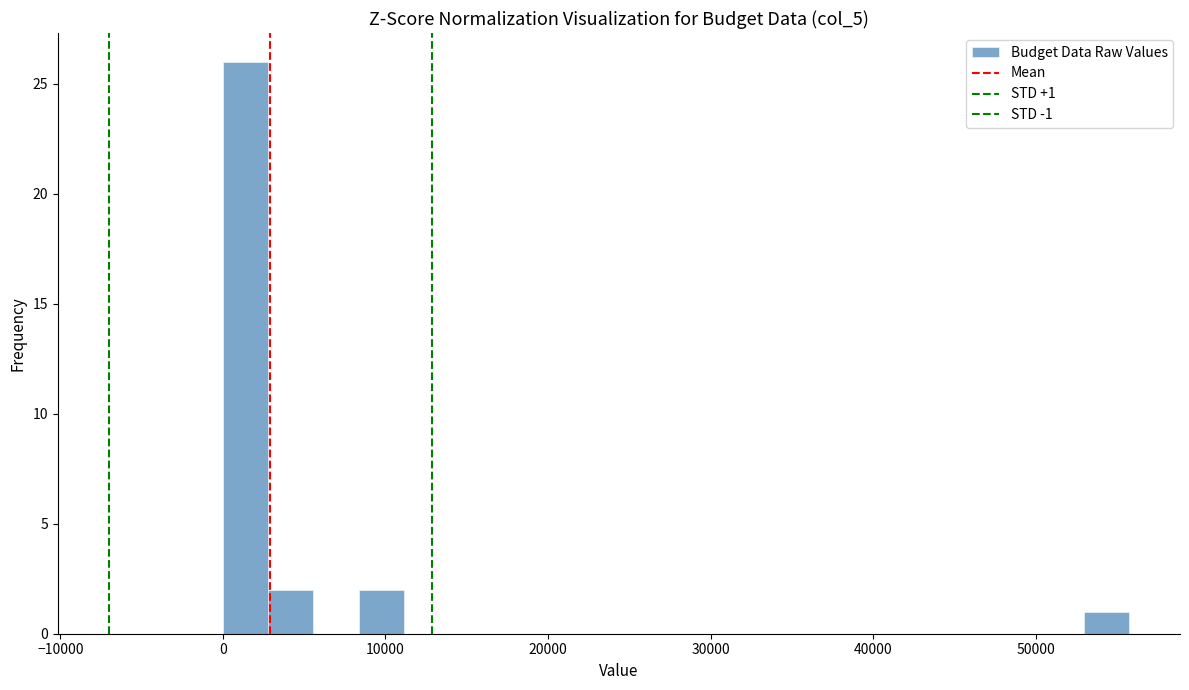

Read against the x-axis, roughly where is the centre of the tallest bar?

1000